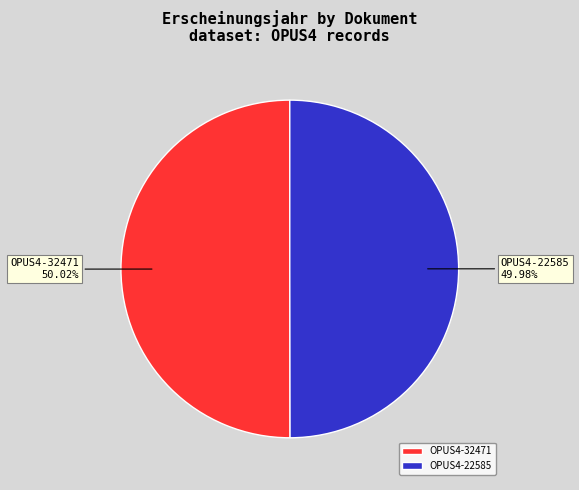

To the nearest percent, what is the average slice percentage?

50%